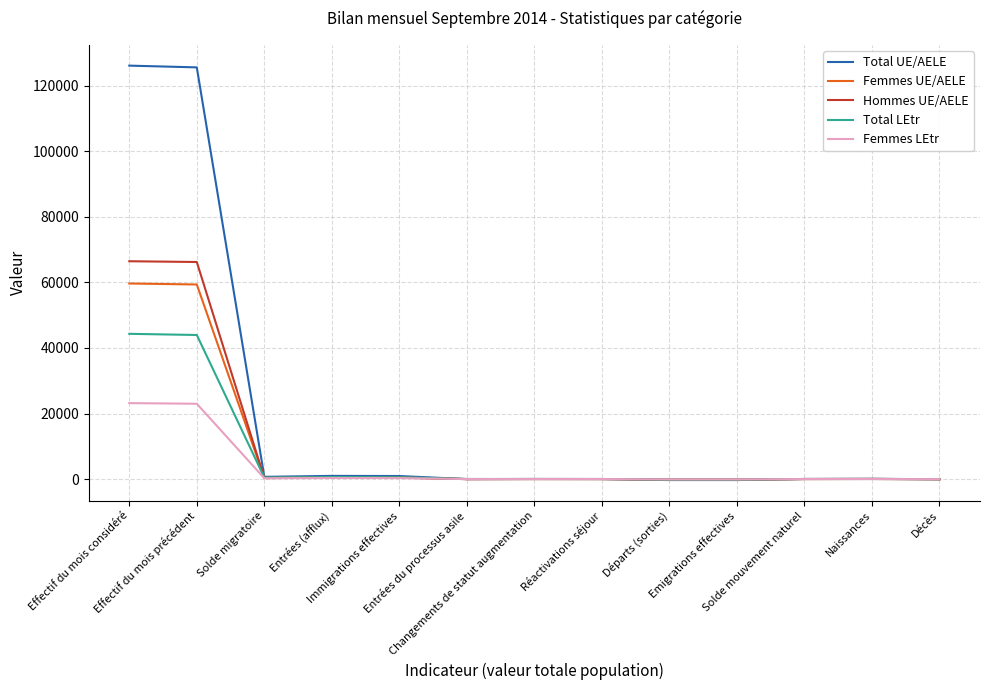

Which series has the widest spread of values?

Total UE/AELE